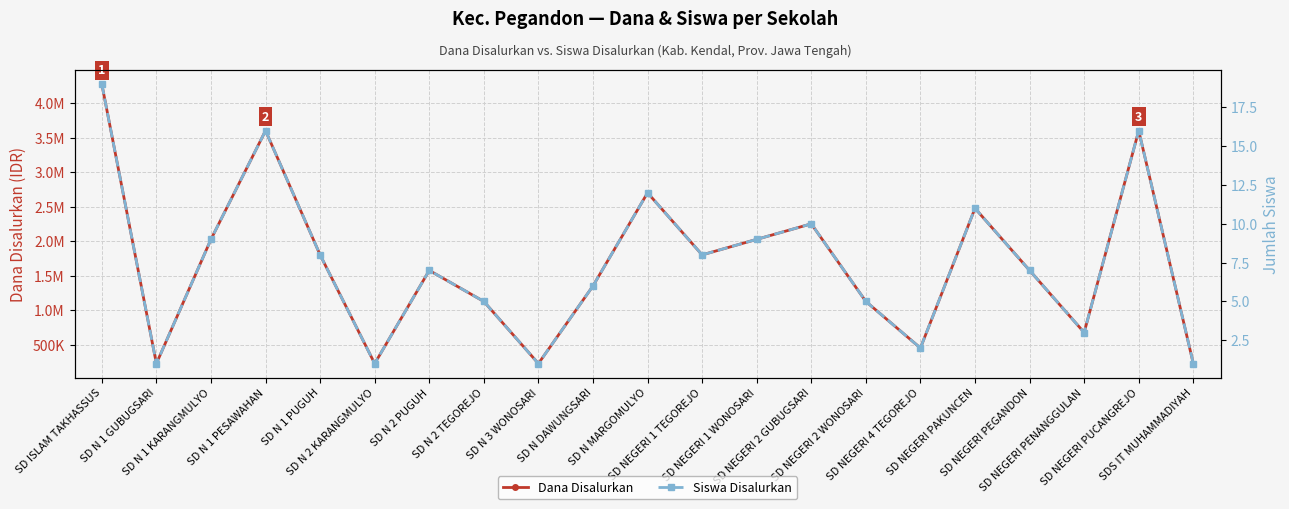

Where is the first local minimum for Dana Disalurkan?

SD N 1 GUBUGSARI